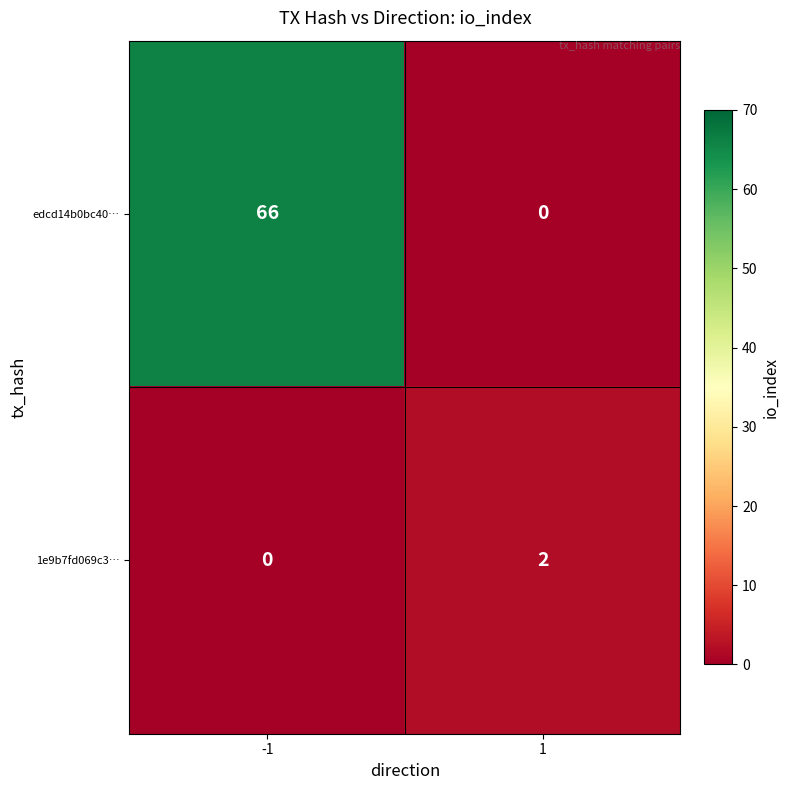

At how many categories does at least one series exceed 63?

1